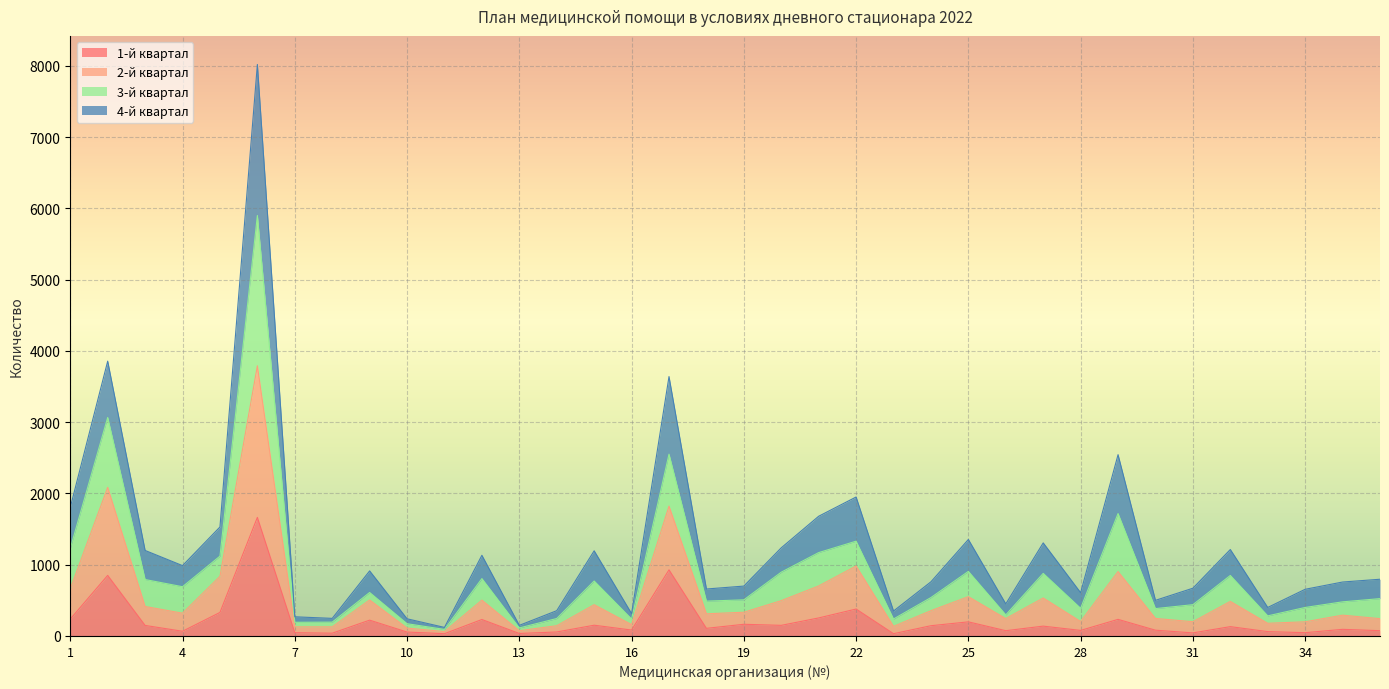

At which label does 2-й квартал first exceed 539?

1